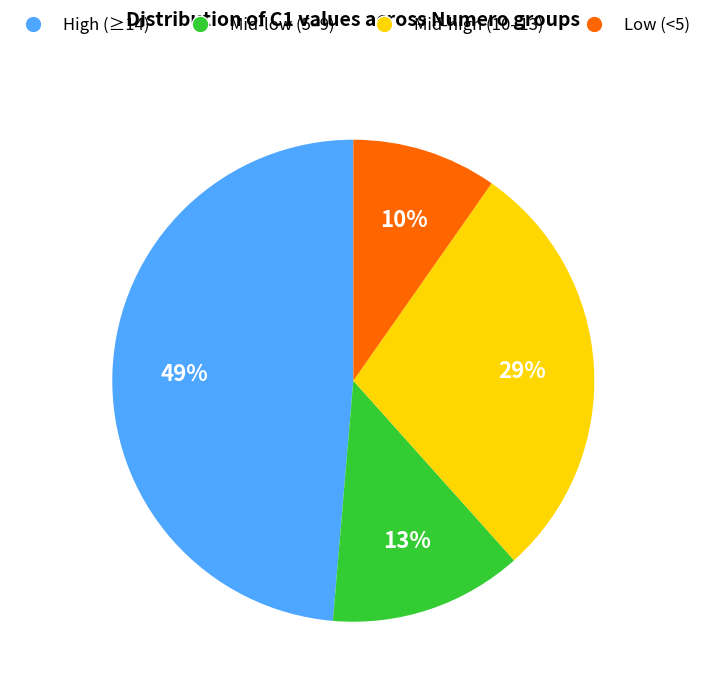

To the nearest percent, what is the difference between the largest and smallest slice percentages?

39%